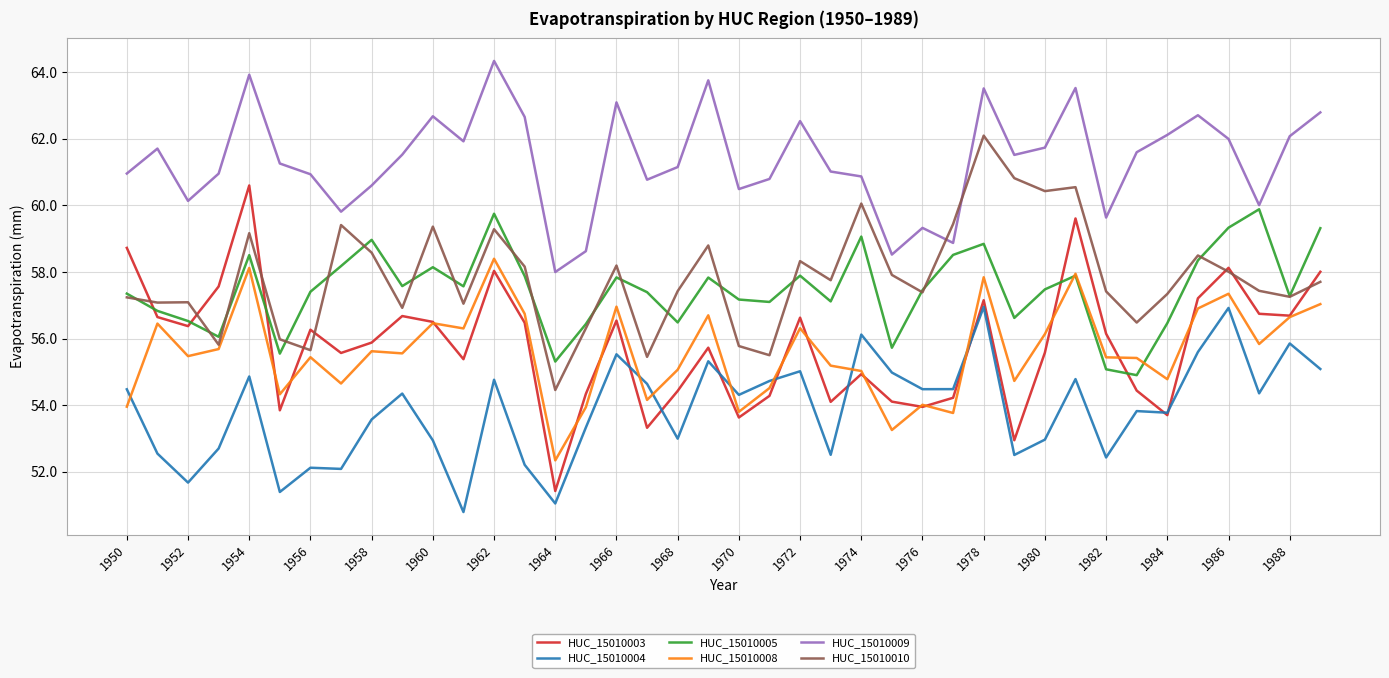

List the series in order of their peak value, lowest first.

HUC_15010004, HUC_15010008, HUC_15010005, HUC_15010003, HUC_15010010, HUC_15010009